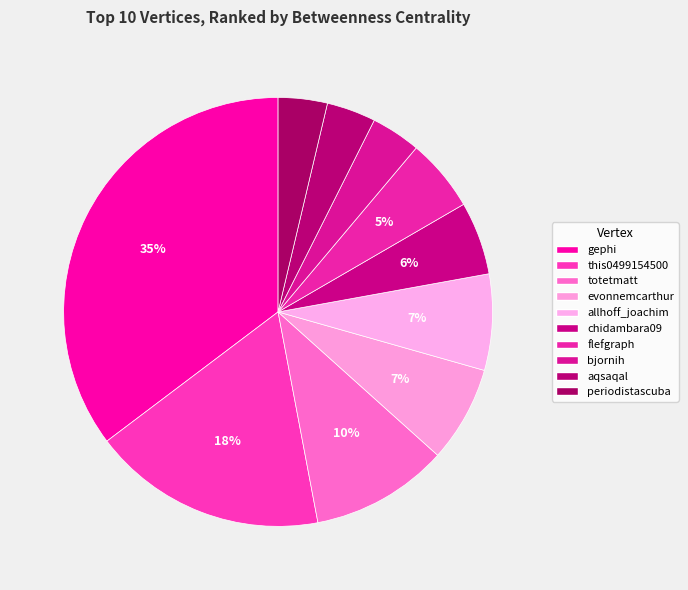

To the nearest percent, what is the combined percentage of allhoff_joachim and bjornih?

11%